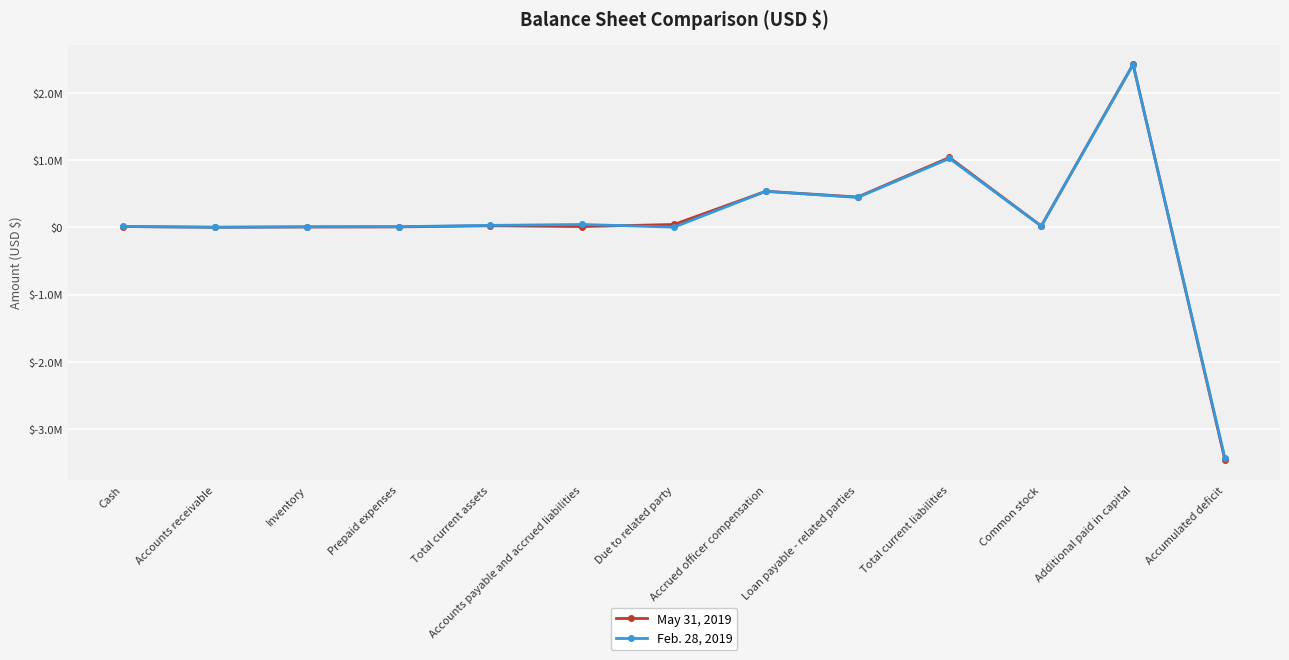

How many values in May 31, 2019 are below zero?

1